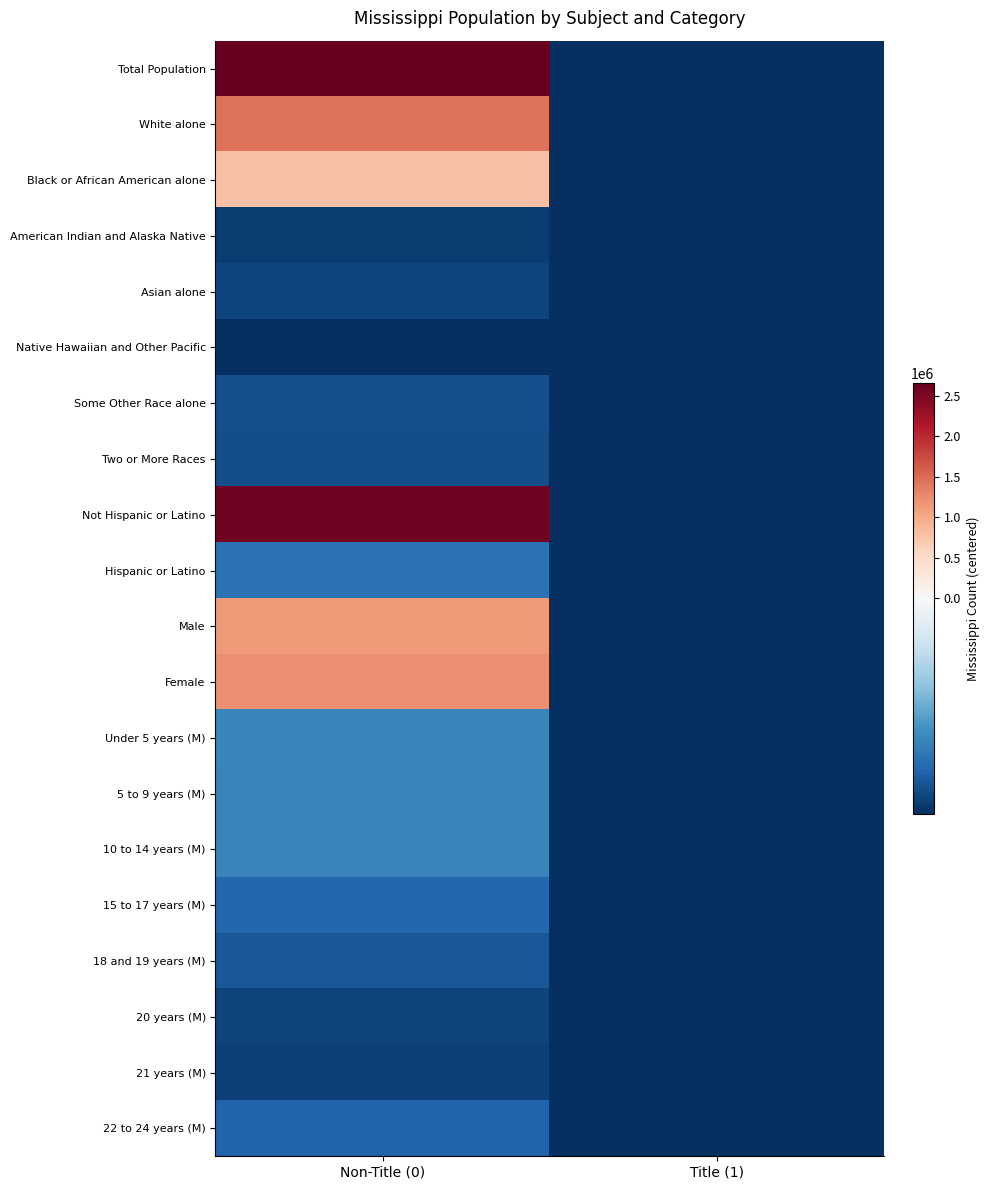

Count the number of data series in this chart.

20